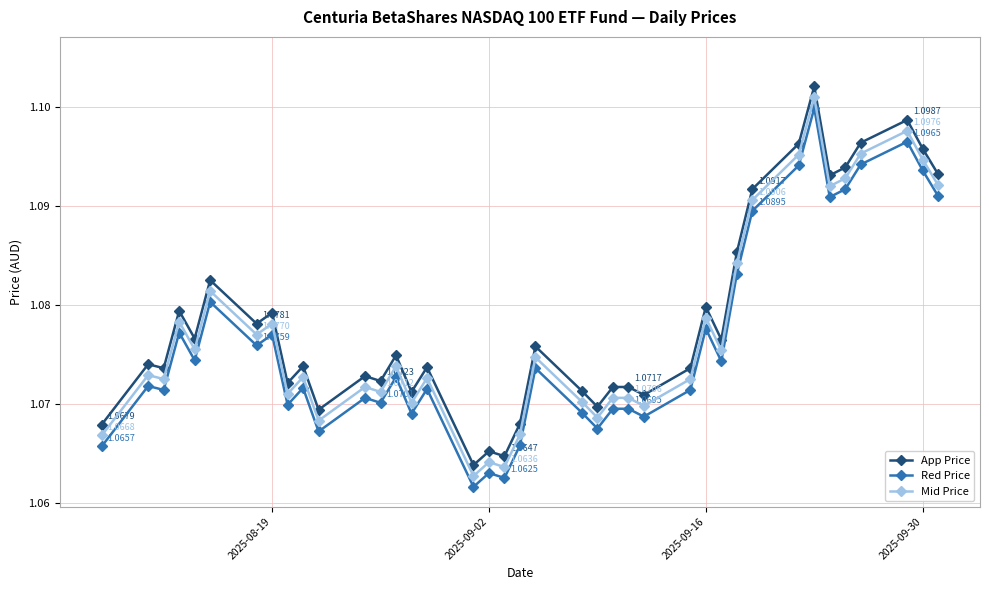

What is the sum of all Mid Price values?

42.0